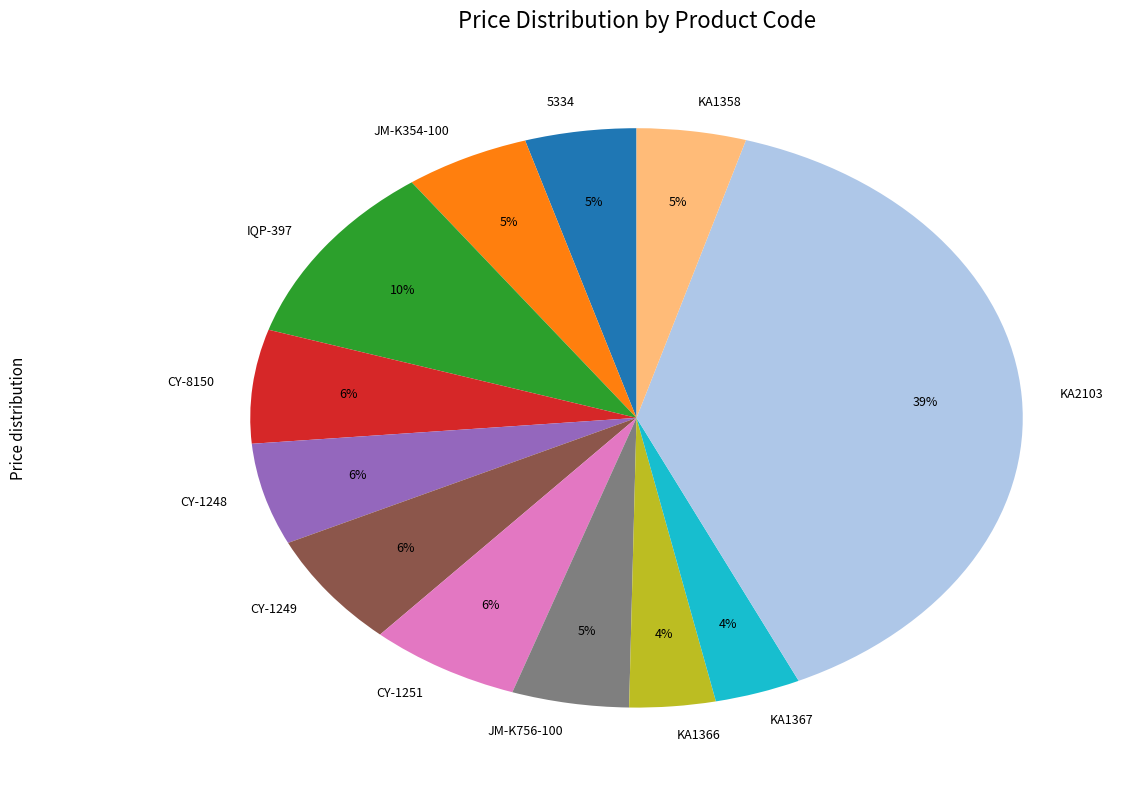

Count the number of slices in the pie.

12